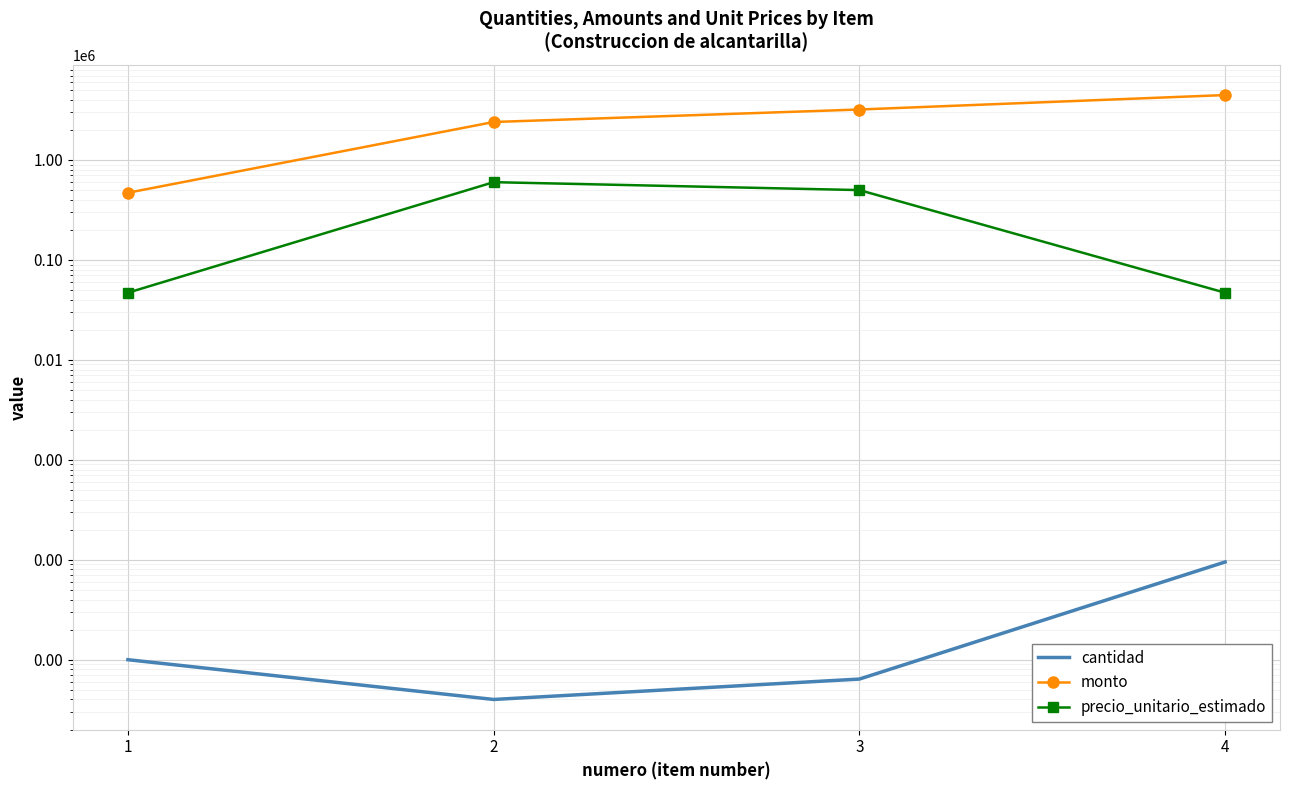

Which category has the lowest value in the cantidad series?

2